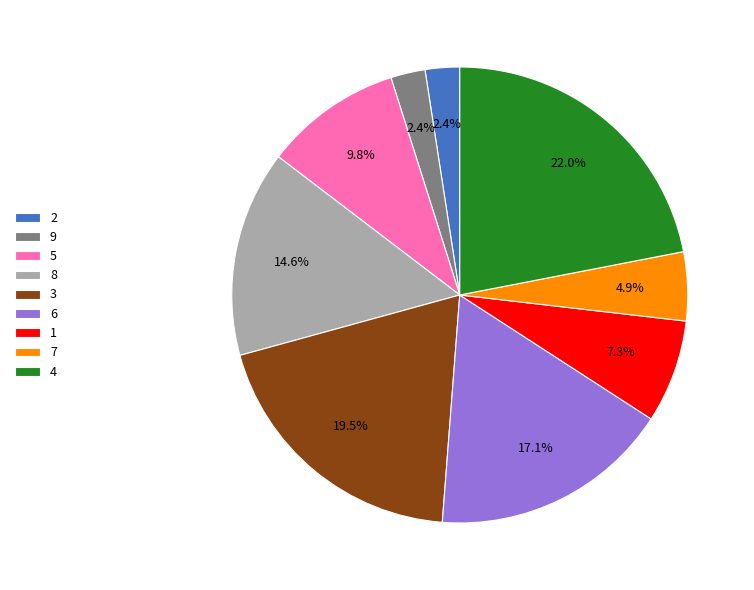

Does any single category account for the majority?

No